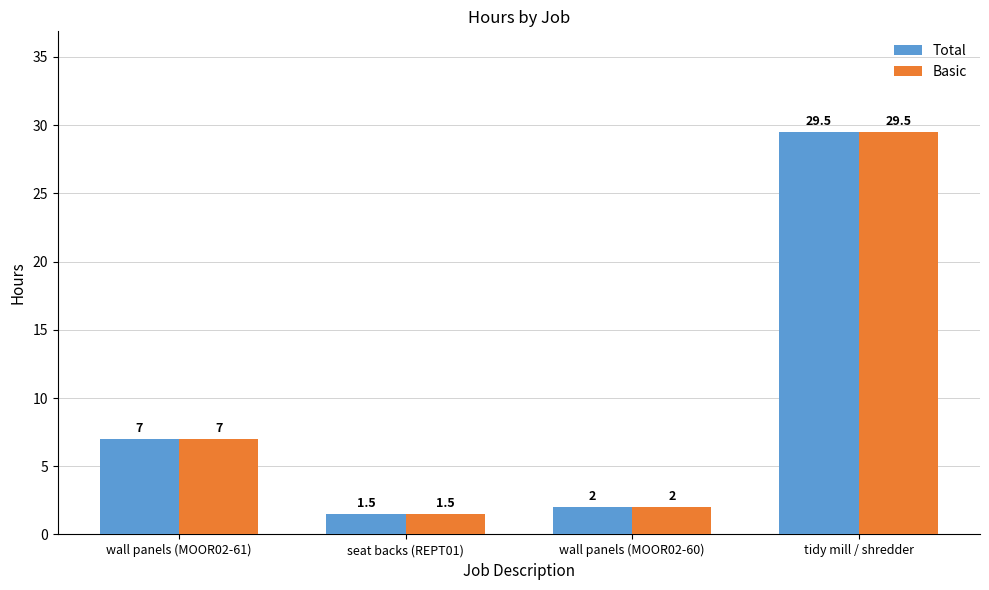

Reading left to right, what are all the values shown in this chart?

Total: 7.0	1.5	2.0	29.5
Basic: 7.0	1.5	2.0	29.5